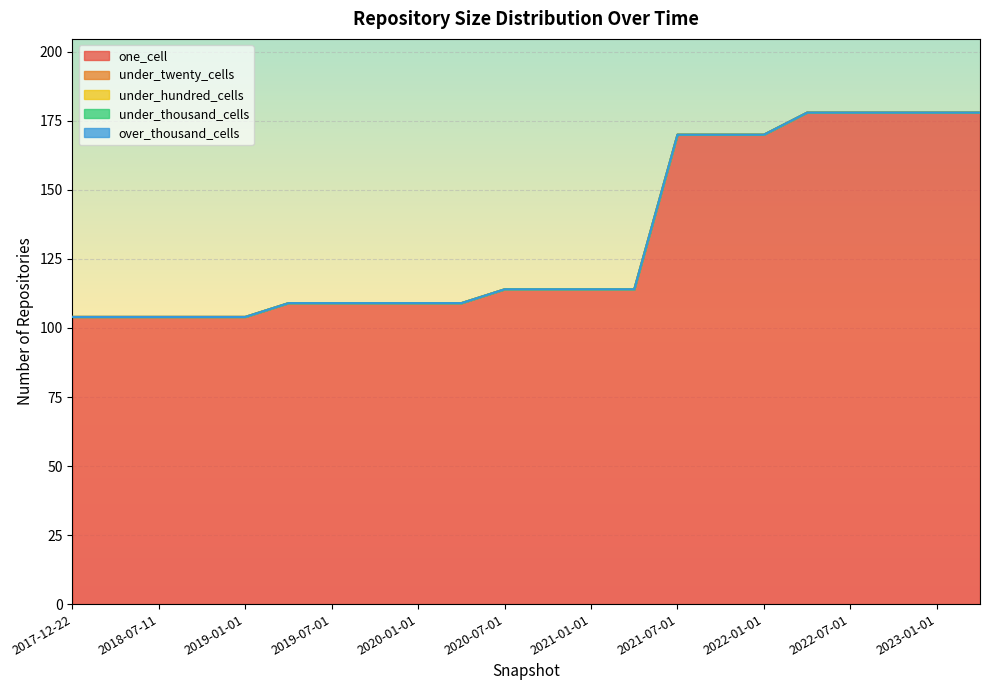

What is the label of the 15th point from the right?

2019-10-09